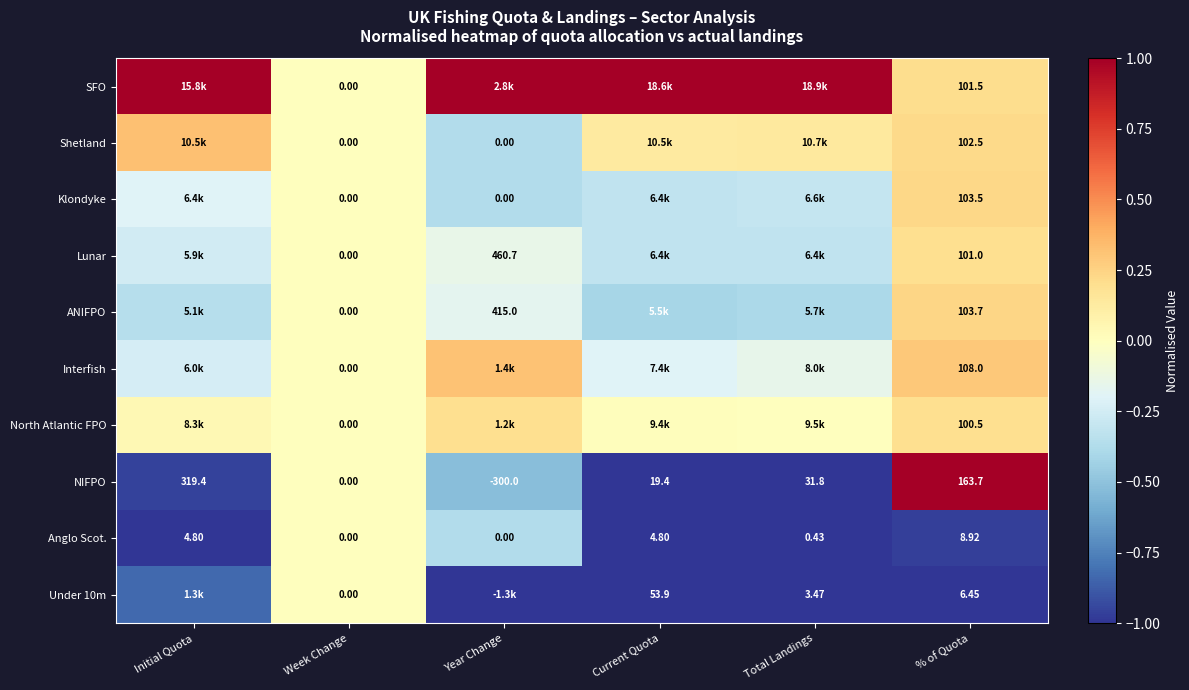

Which series changed the most between Week Change and % of Quota?

NIFPO